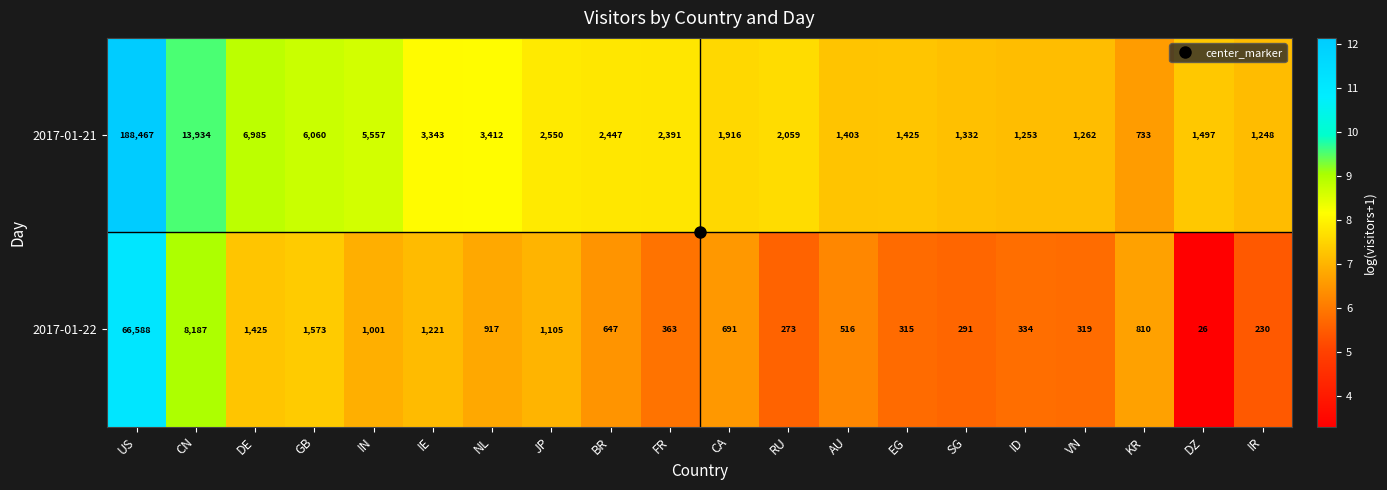

Count the number of data series in this chart.

2